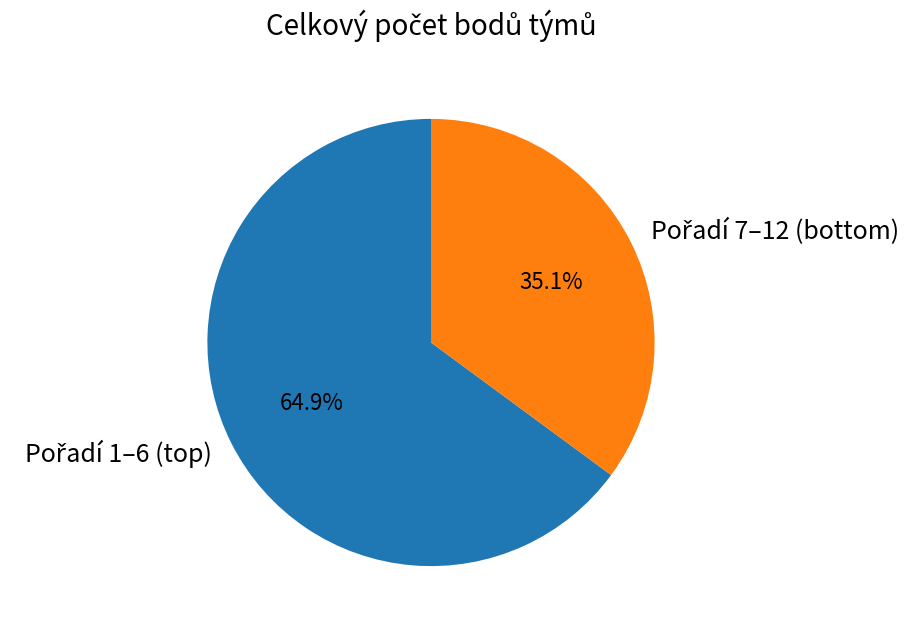

Count the number of slices in the pie.

2